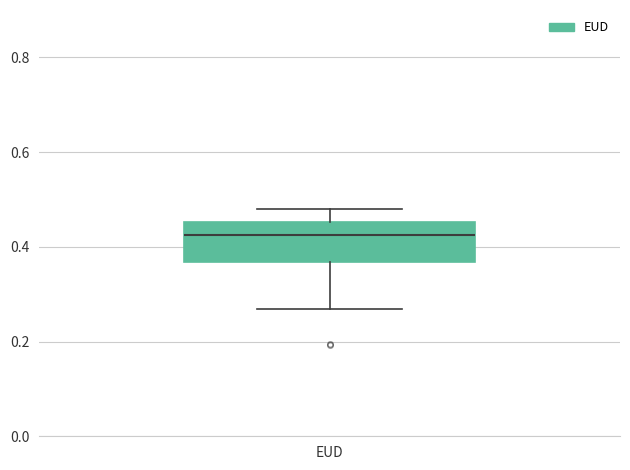

Read this box plot against the y-axis: the position of the median line, the range covered by the box, and the ends of both whiskers. The values are not printed on the chart, so give them approximately, as read against the axis.

median 0.42, box 0.36 to 0.46, whiskers 0.26 to 0.48